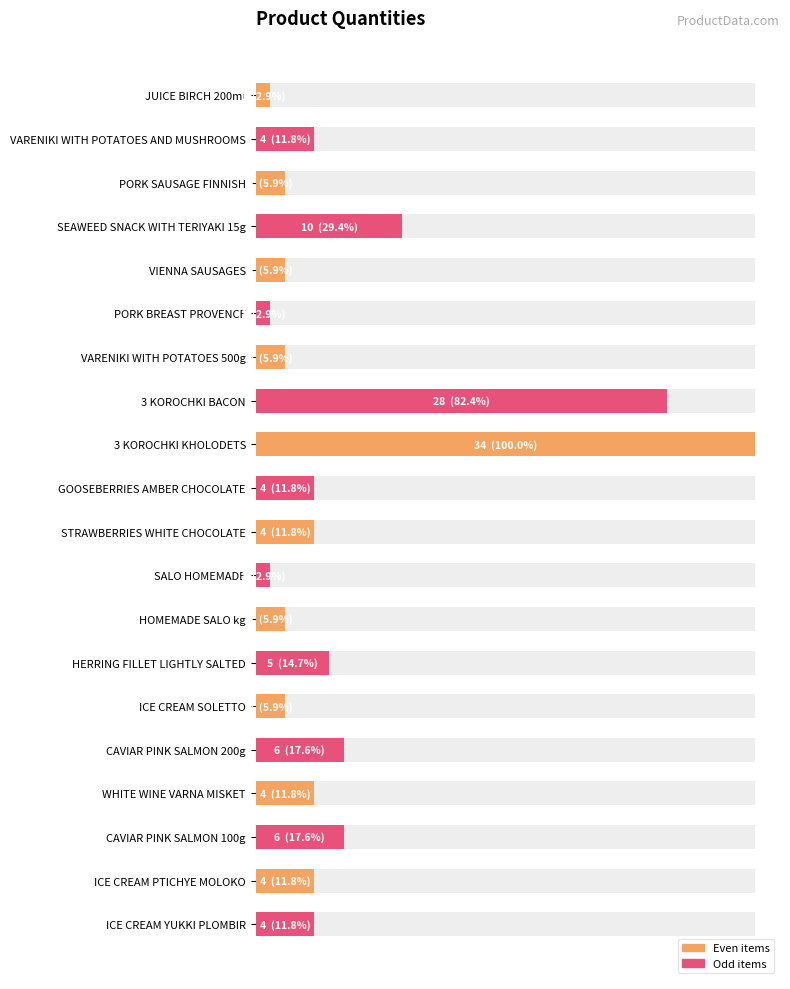

How many data points does each series have?

20